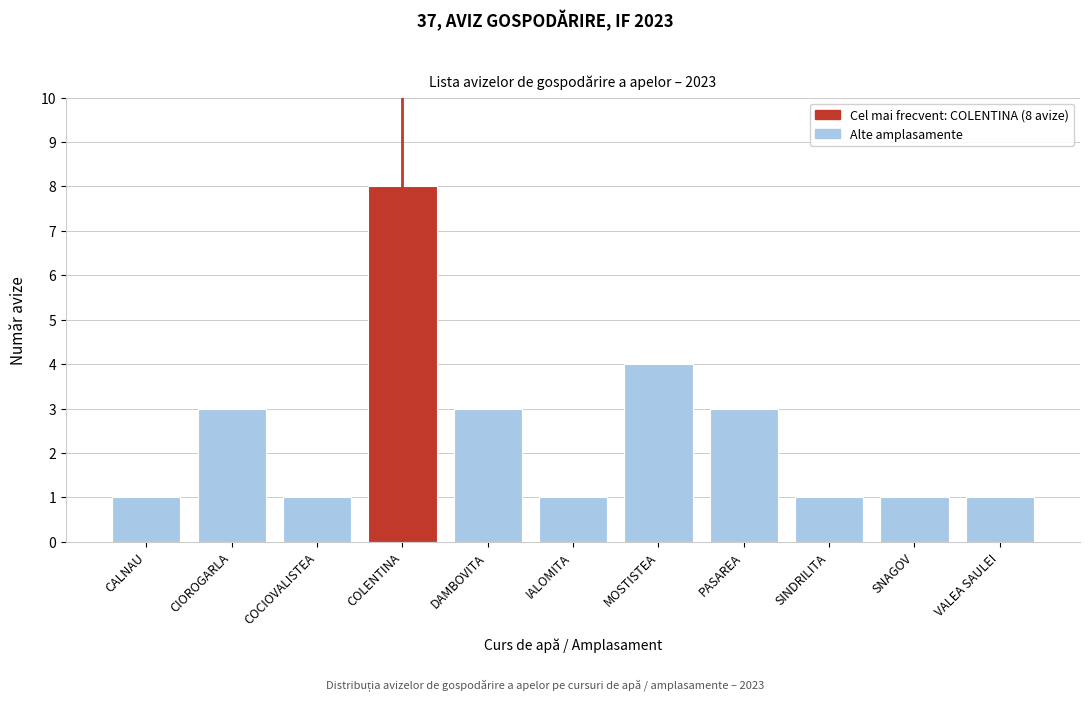

Reading left to right, what are all the values shown in this chart?

1	3	1	8	3	1	4	3	1	1	1